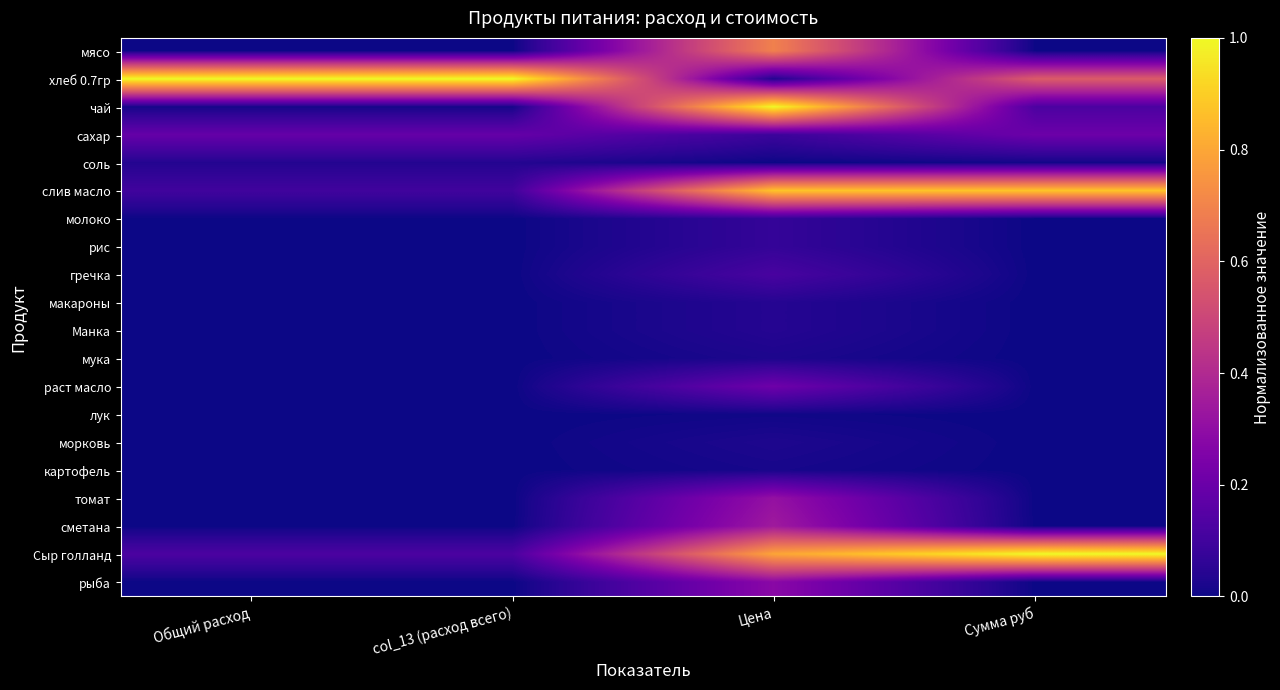

How many series are shown in this chart?

20